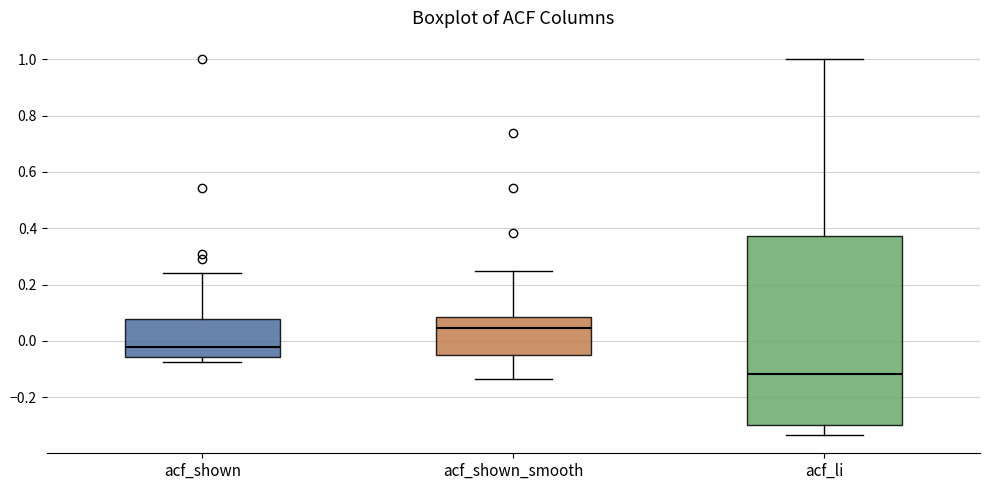

Which box is the tallest, from its lower edge to its upper edge?

acf_li